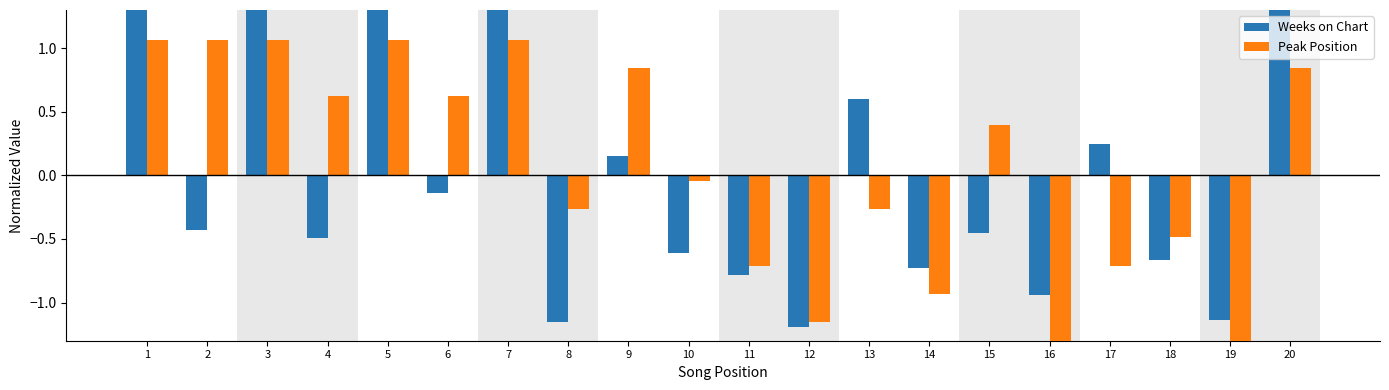

What is the lowest value of the Peak Position series?

-2.3